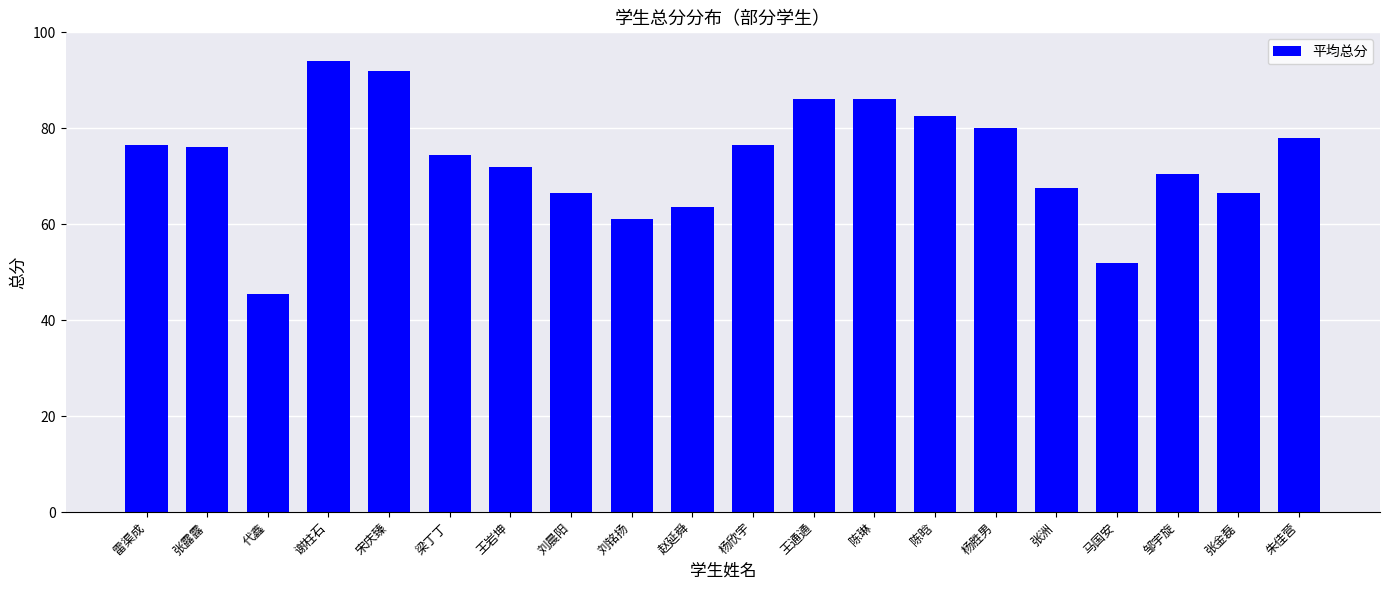

What is the change in value from 张露露 to 王岩坤?

-4.0